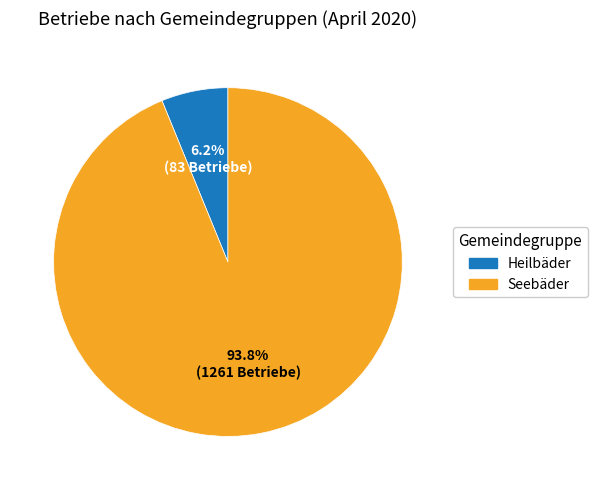

Is there a majority slice in this chart?

Yes